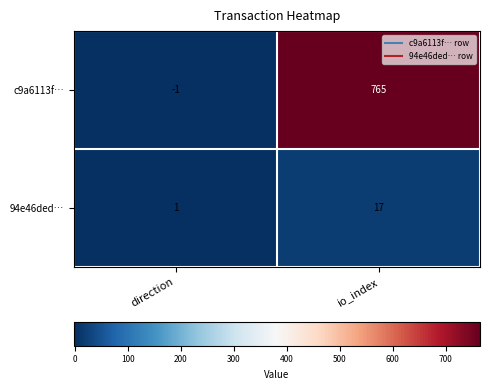

What is the total value across all series at io_index?

782